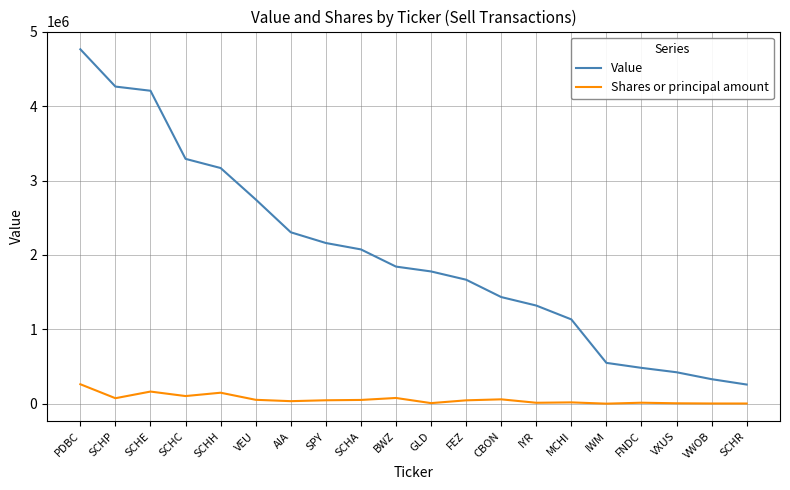

What is the maximum value for Shares or principal amount?

264006